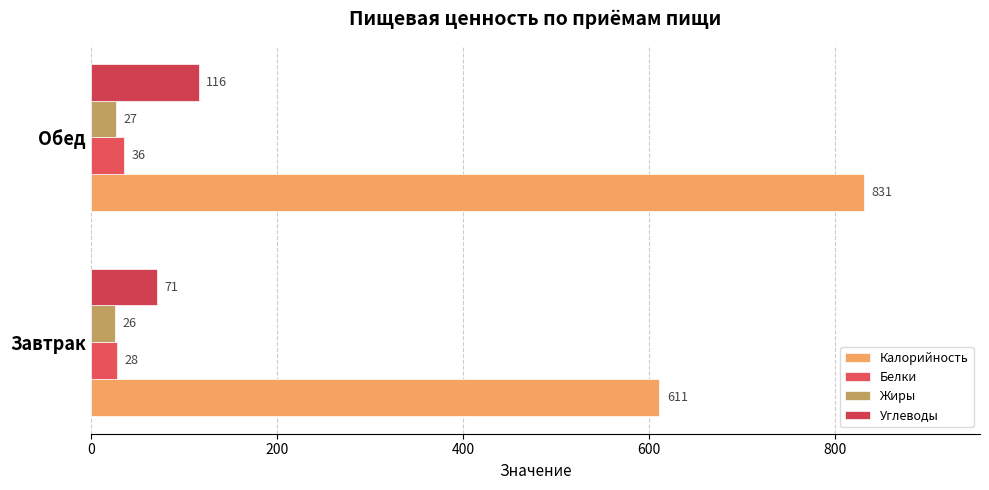

At which label does Углеводы reach its peak?

Обед